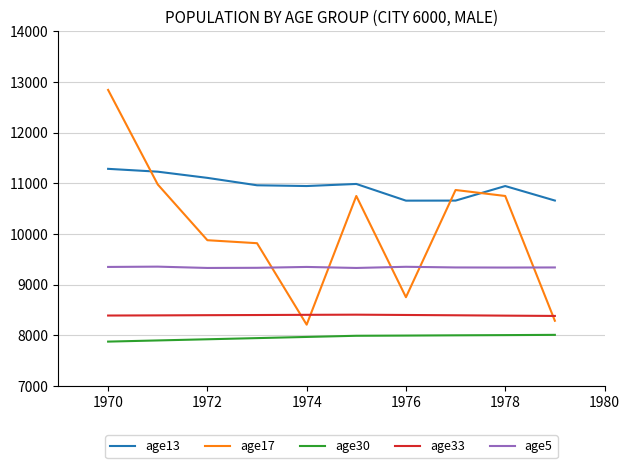

Rank the series by their maximum value, from lowest to highest.

age30, age33, age5, age13, age17